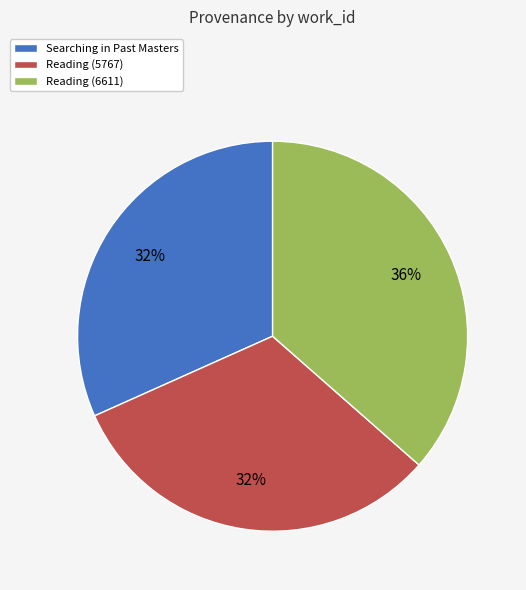

Is it true that Reading (6611) is 22% of the pie?

False